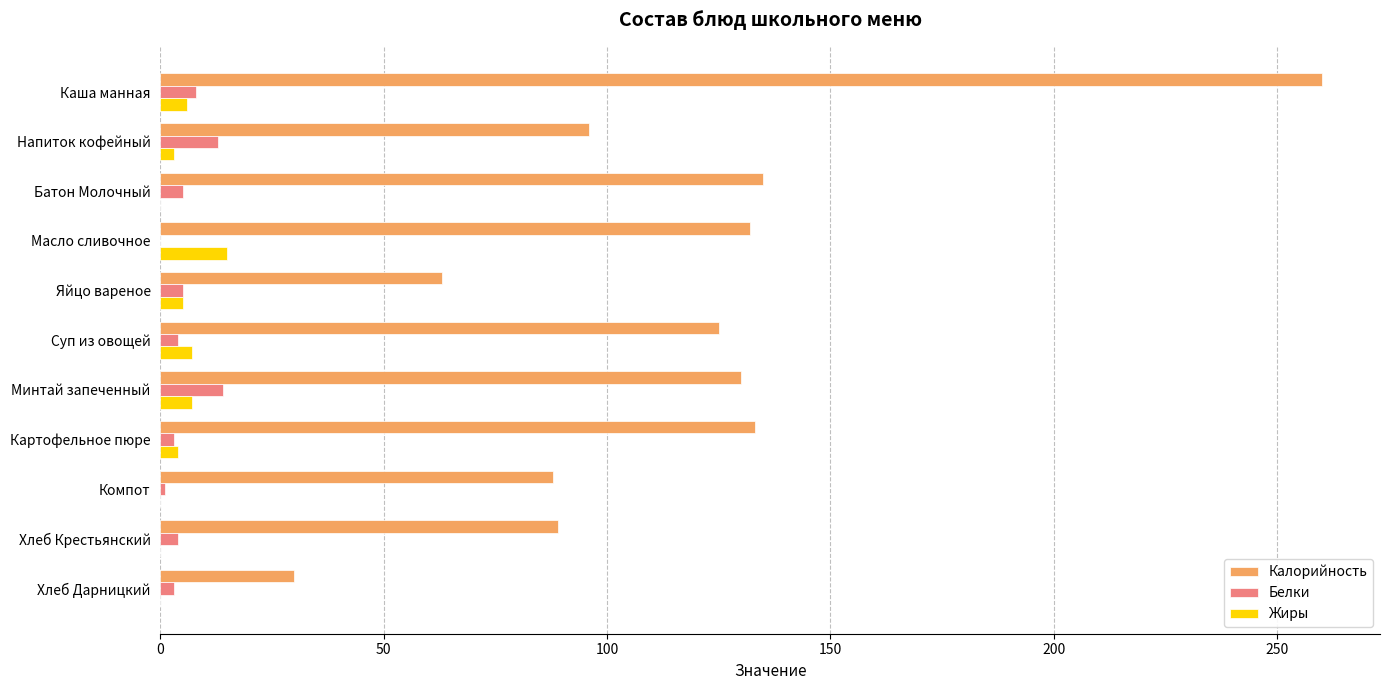

True or false: Калорийность has a value of 30 at Хлеб Дарницкий.

True